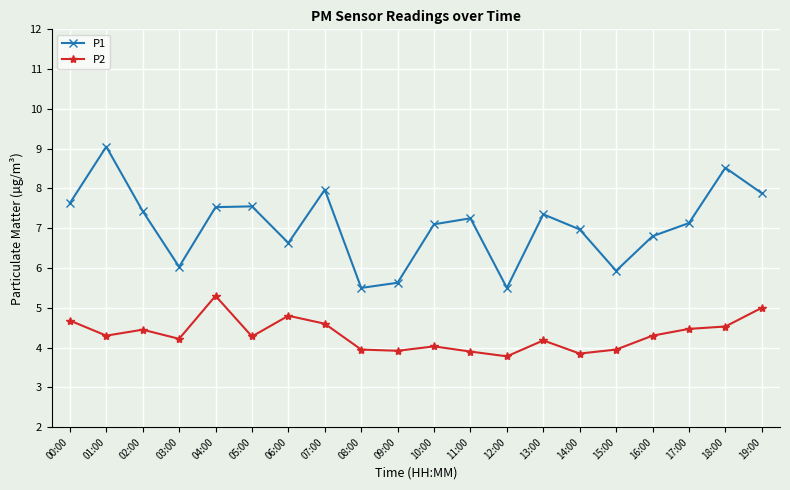

What is the label of the 16th point from the right?

04:00